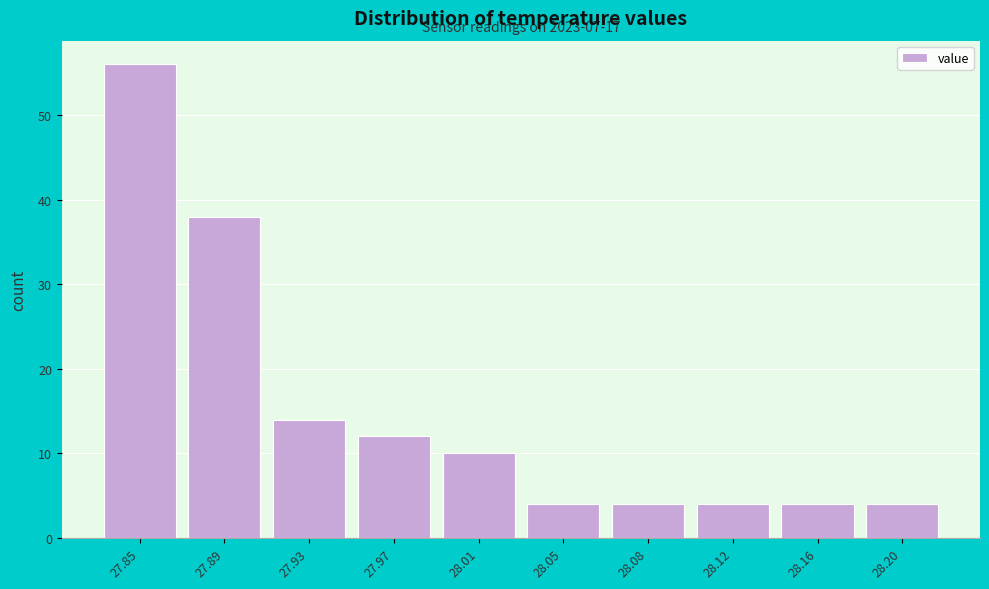

Reading left to right, what are all the values shown in this chart?

27.85=56	27.89=38	27.93=14	27.97=12	28.01=10	28.05=4	28.08=4	28.12=4	28.16=4	28.20=4